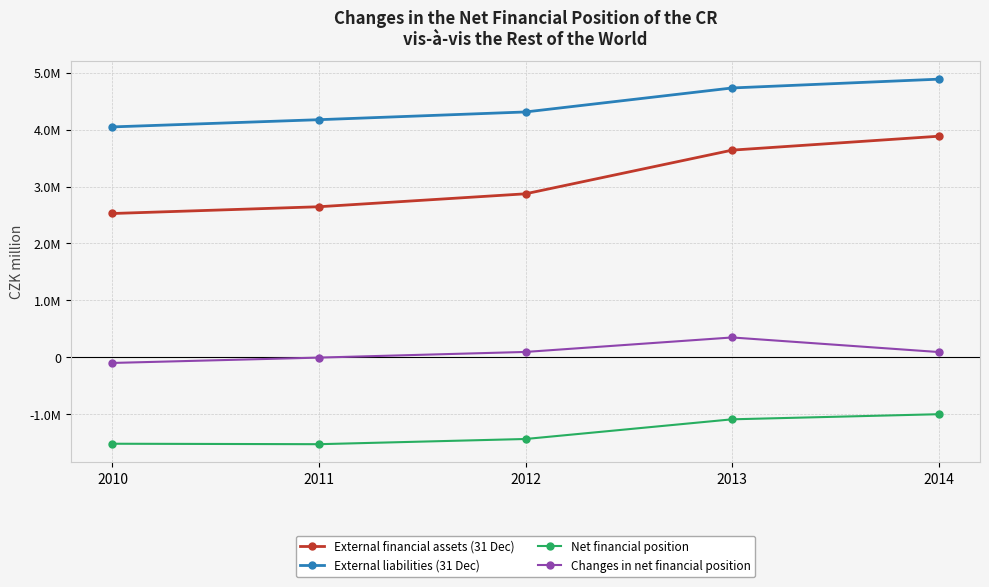

What is the sum of the Changes in net financial position values at 2013 and 2010?

244071